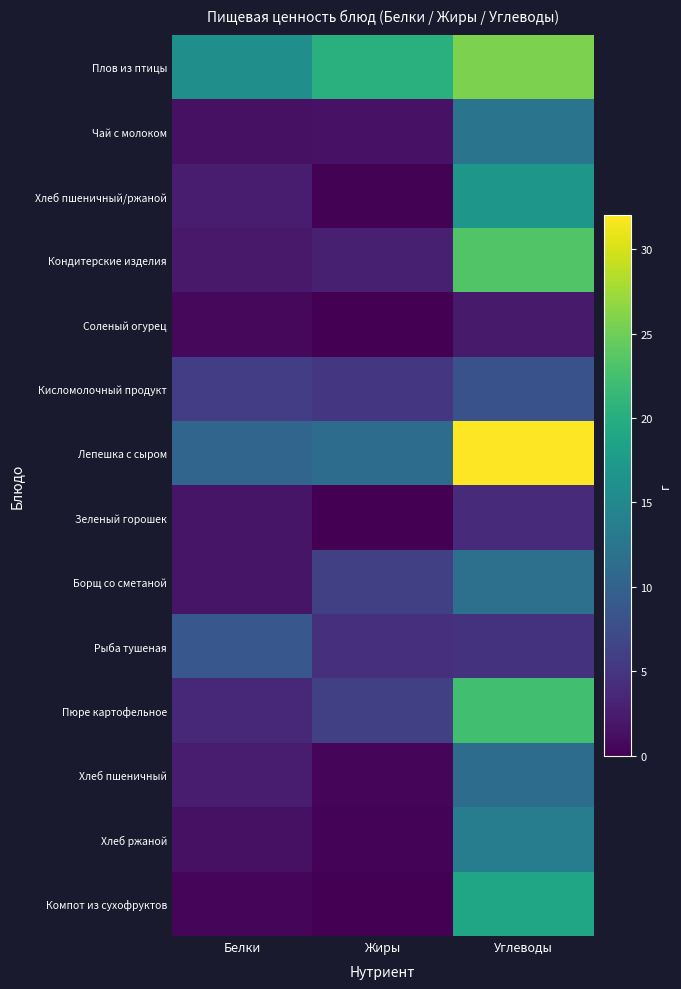

Reading left to right, what are all the values shown in this chart?

Плов из птицы: Белки=15.9	Жиры=20.3	Углеводы=25.7
Чай с молоком: Белки=1.4	Жиры=1.6	Углеводы=12.4
Хлеб пшеничный/ржаной: Белки=2.6	Жиры=0.2	Углеводы=17.0
Кондитерские изделия: Белки=2.1	Жиры=2.8	Углеводы=23.3
Соленый огурец: Белки=0.7	Жиры=0.1	Углеводы=2.3
Кисломолочный продукт: Белки=5.8	Жиры=5.0	Углеводы=8.0
Лепешка с сыром: Белки=10.5	Жиры=11.3	Углеводы=32.0
Зеленый горошек: Белки=1.9	Жиры=0.1	Углеводы=3.9
Борщ со сметаной: Белки=1.8	Жиры=6.0	Углеводы=11.9
Рыба тушеная: Белки=8.7	Жиры=4.5	Углеводы=4.6
Пюре картофельное: Белки=3.7	Жиры=6.1	Углеводы=22.3
Хлеб пшеничный: Белки=2.4	Жиры=0.5	Углеводы=11.4
Хлеб ржаной: Белки=1.5	Жиры=0.3	Углеводы=13.4
Компот из сухофруктов: Белки=0.4	Жиры=0.0	Углеводы=18.9